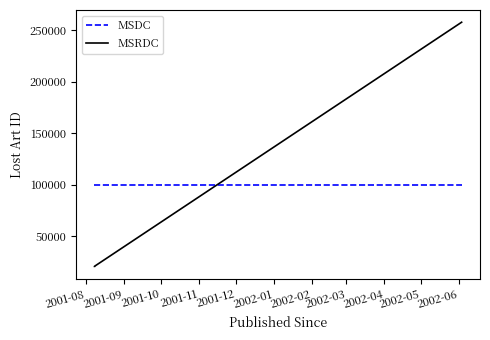

Is this an area chart (filled region under the line)?

No